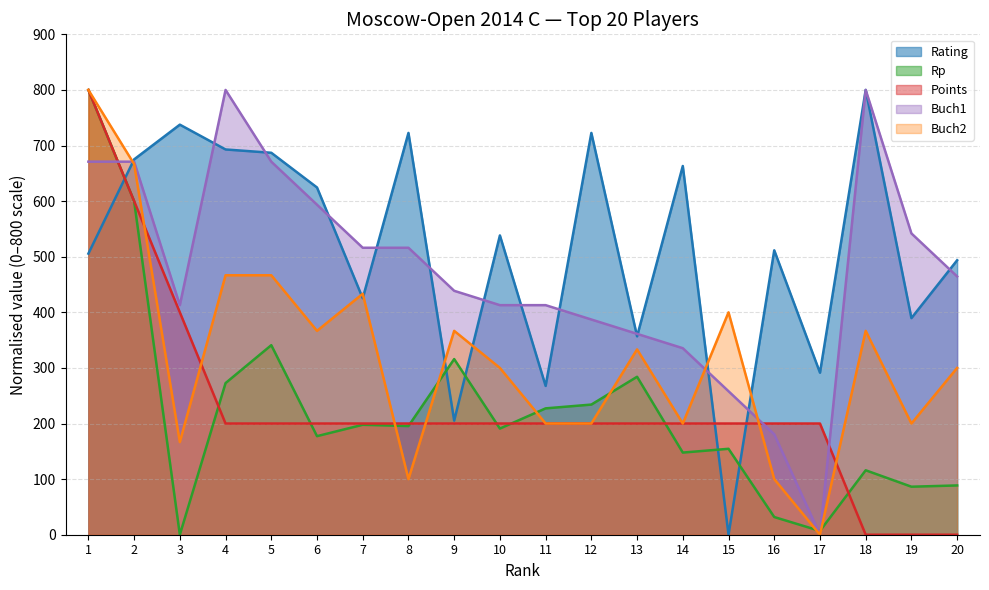

Which has a higher value, 4 or 19?

4